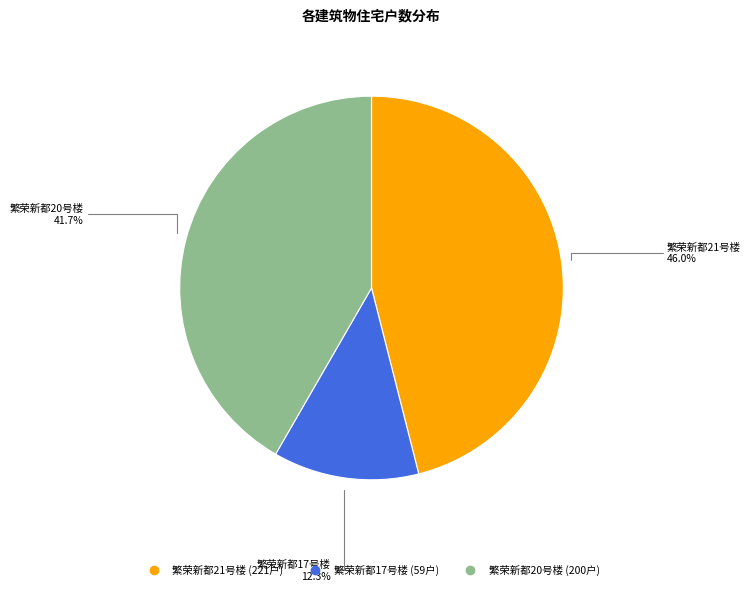

To the nearest percent, what is the combined percentage of 繁荣新都17号楼 and 繁荣新都21号楼?

58%